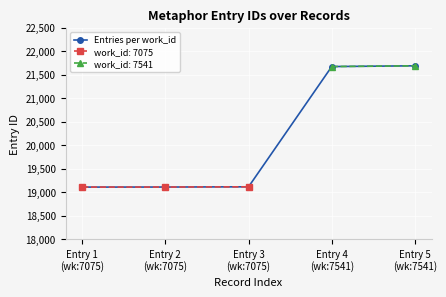

At which category does the chart reach its minimum across all series?

Entry 1
(wk:7075)